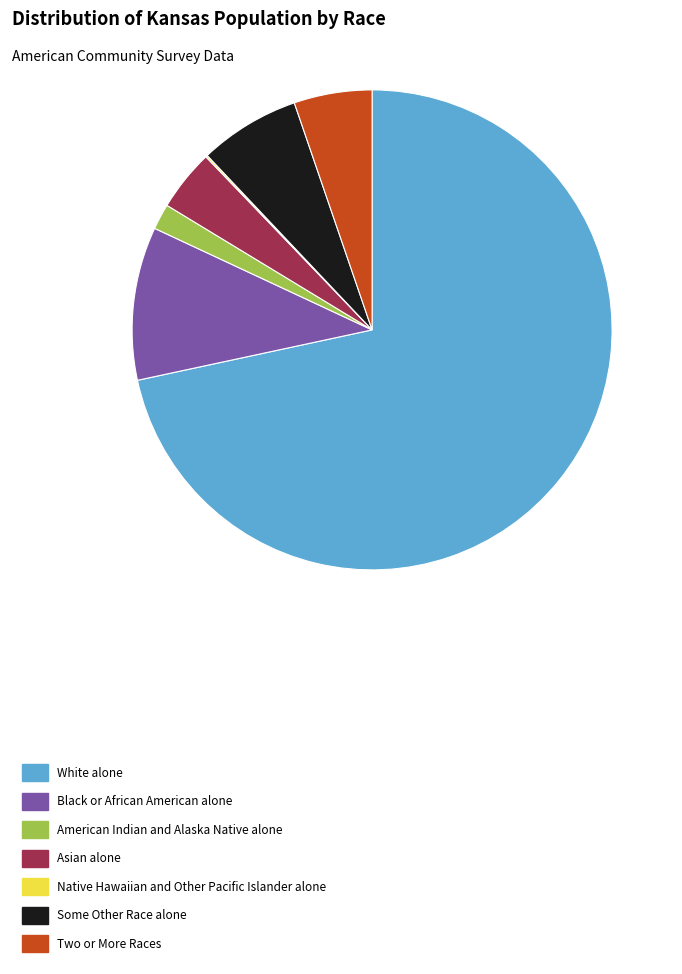

What is the ratio of the value at White alone to the value at Asian alone?

17.3